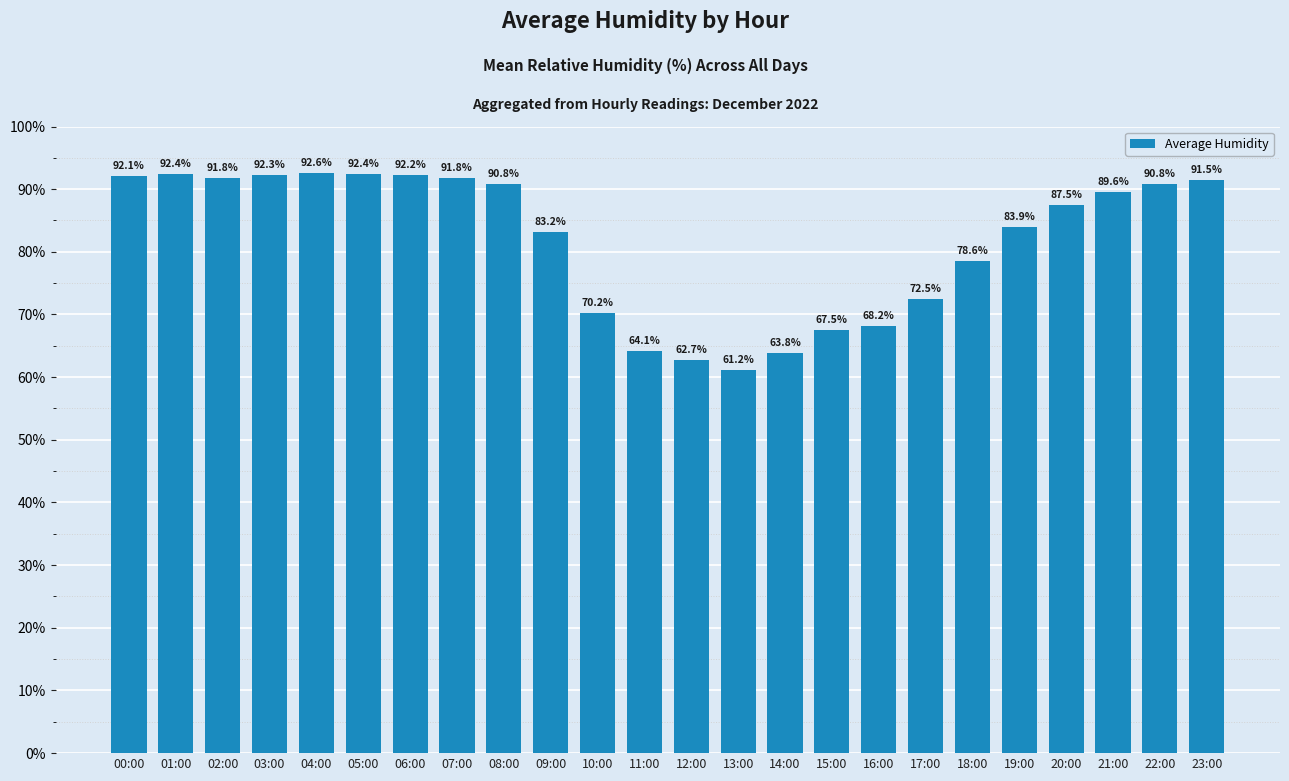

What is the value of the 8th bar from the left?

91.8